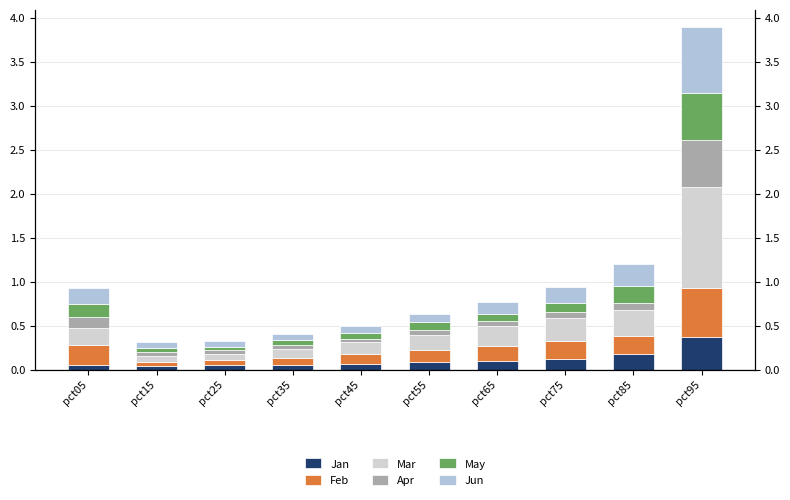

What is the total value across all series at pct55?

0.6